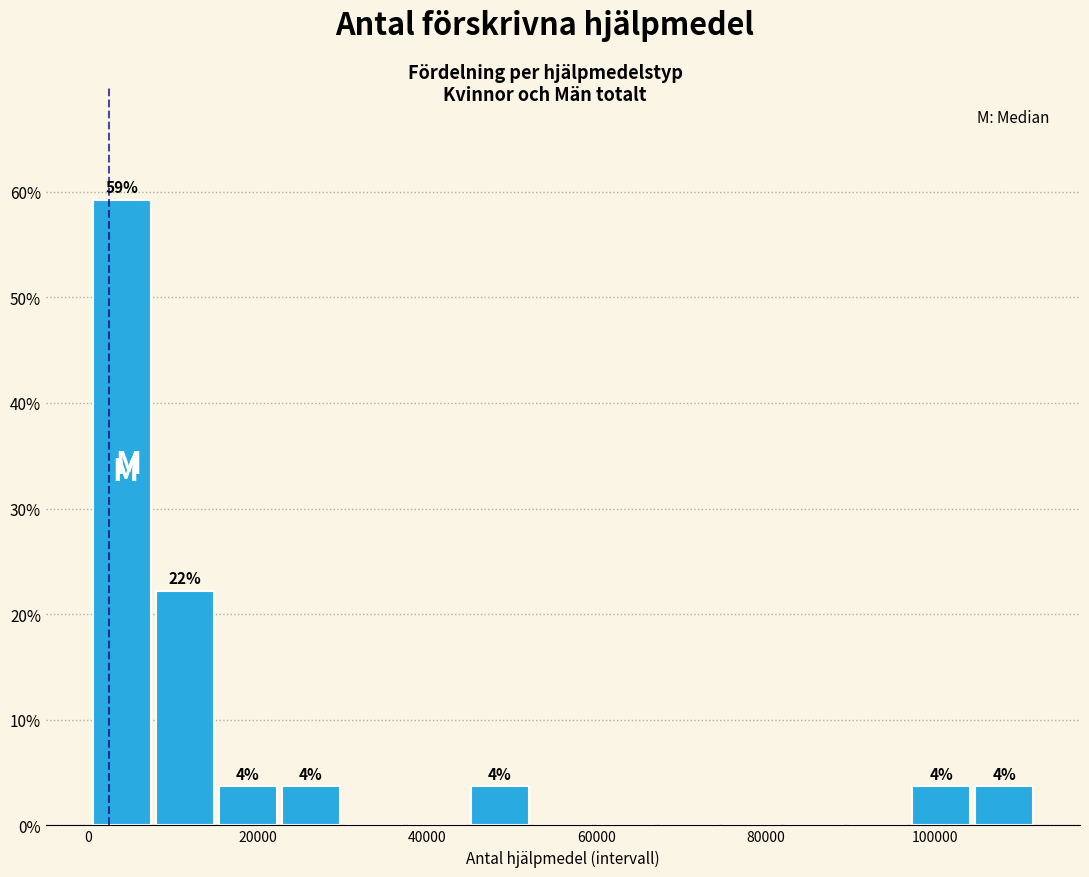

Read against the x-axis, roughly where is the centre of the tallest bar?

4000